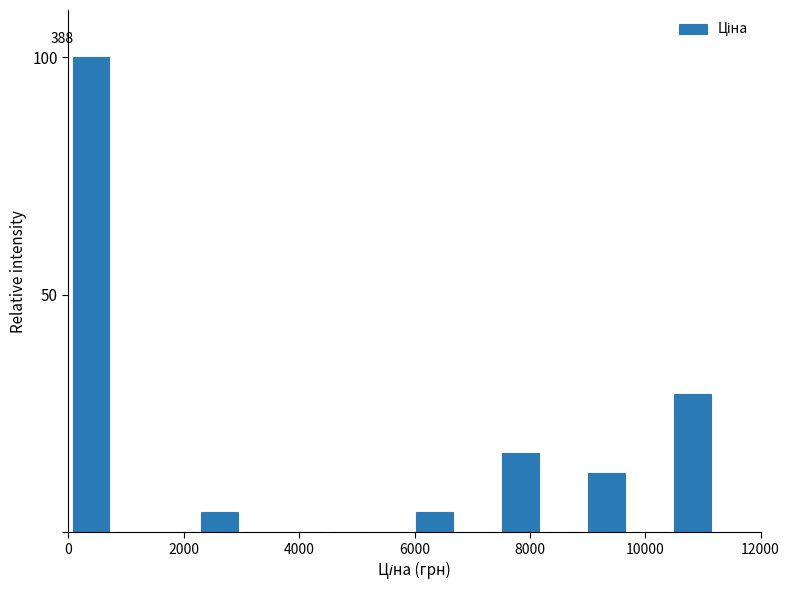

Read against the x-axis, roughly where is the centre of the tallest bar?

400